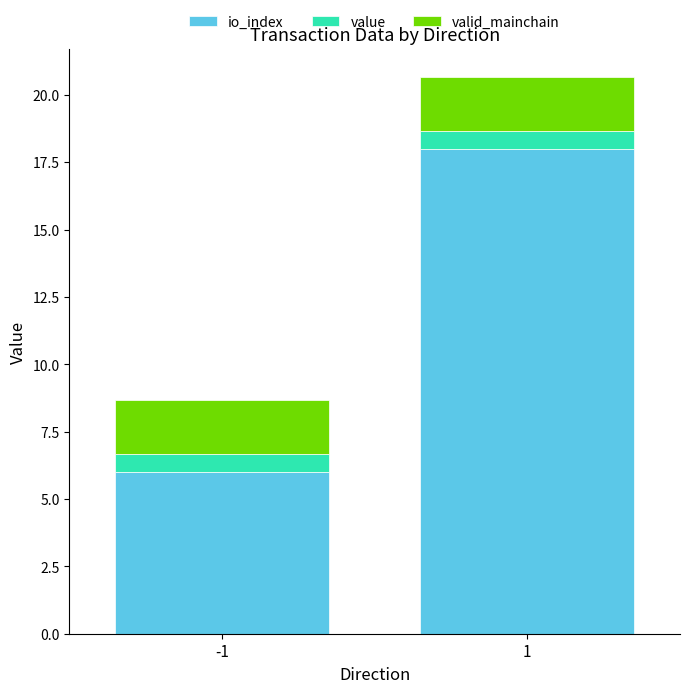

Is it true that io_index equals 18.0 at 1?

True